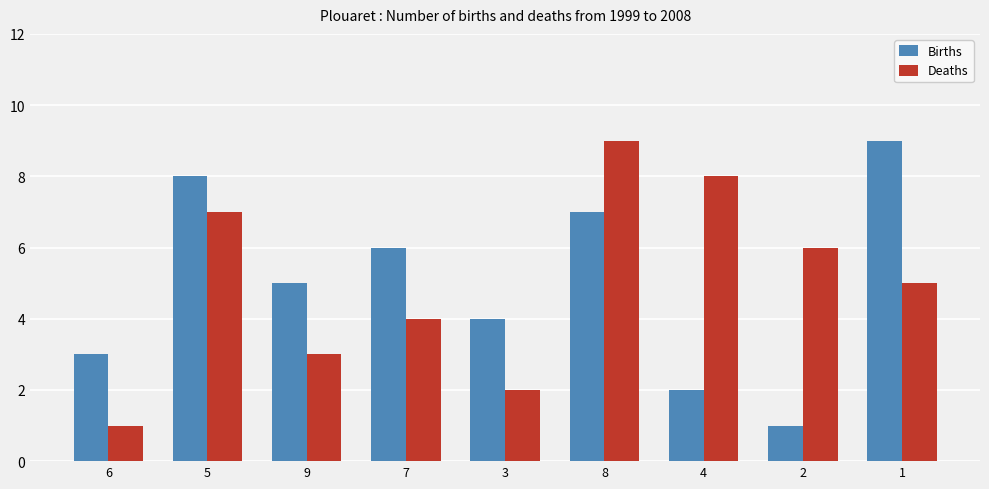

What is the sum of all Deaths values?

45